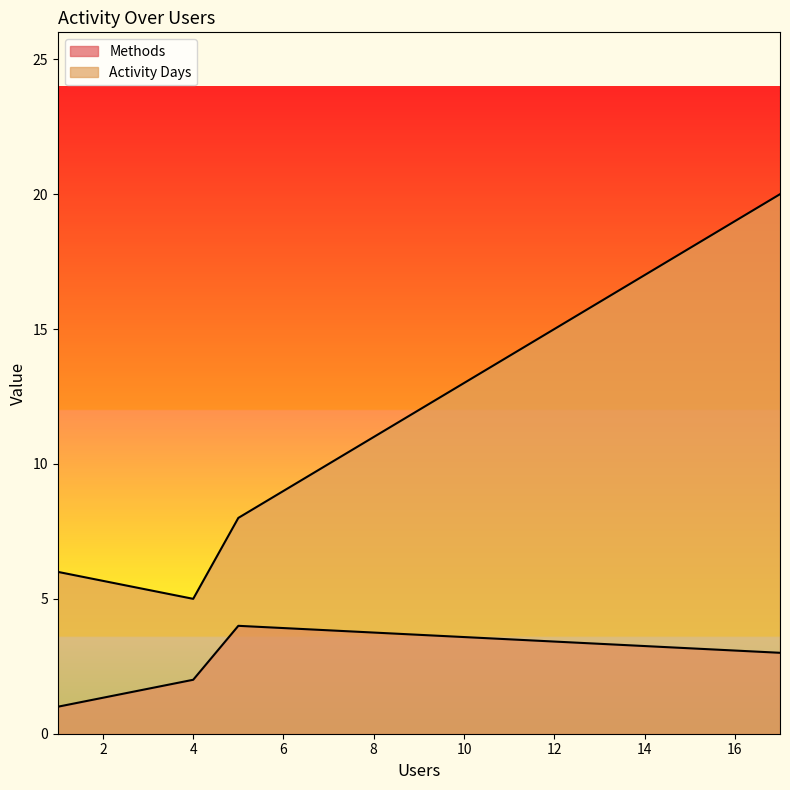

What is the value of the Methods point at the 2nd from the left?

2